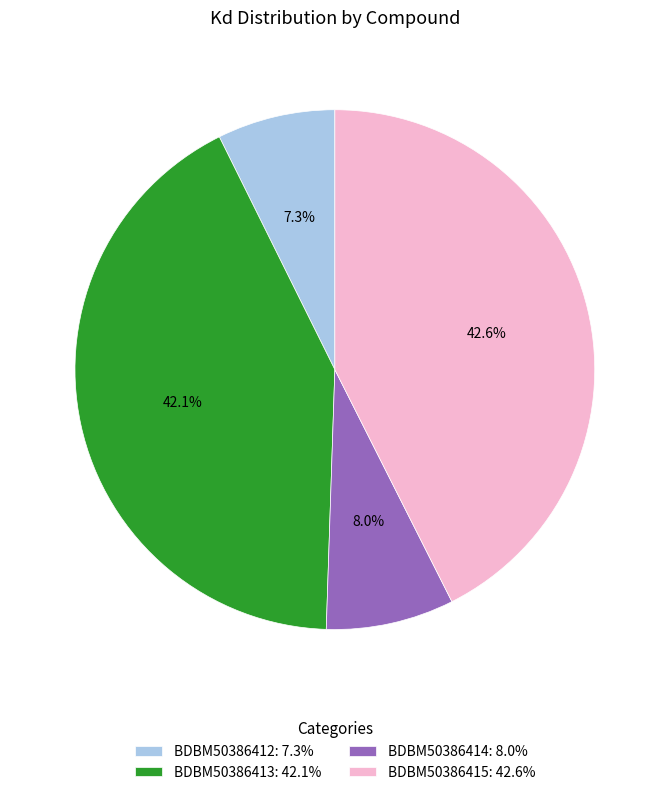

To the nearest percent, what portion does BDBM50386413 represent?

42%